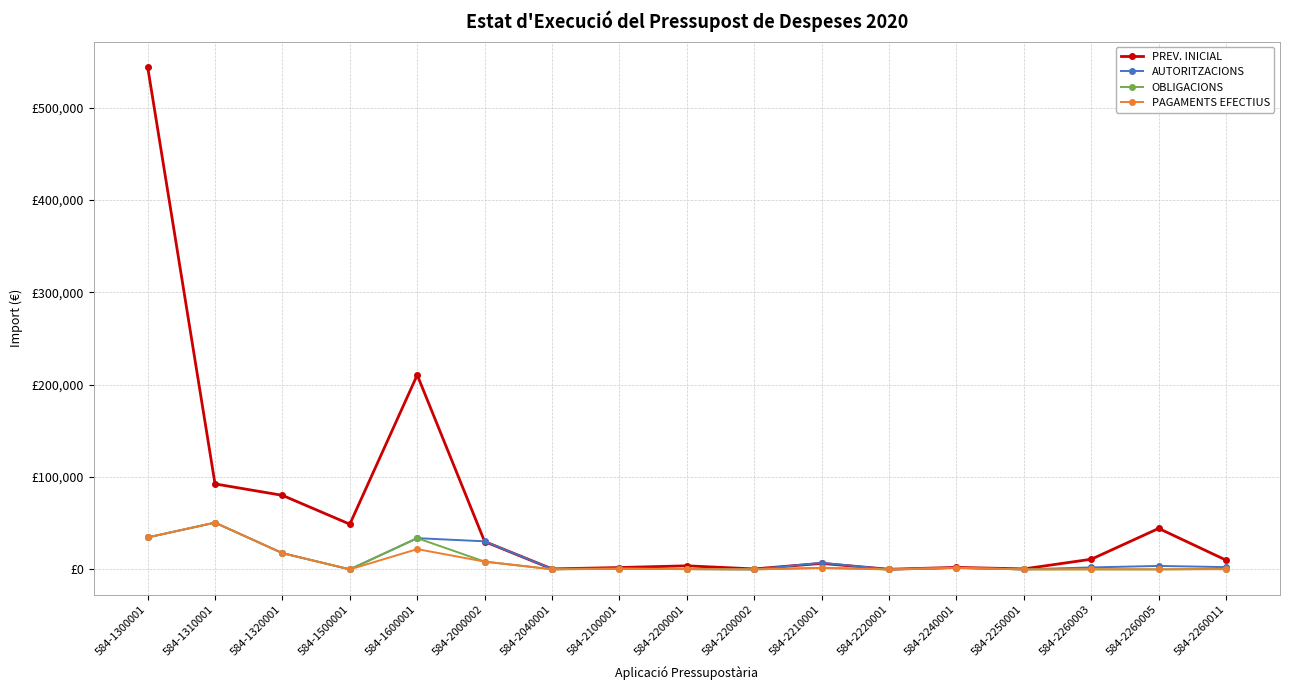

Does the chart display data point markers on the line(s)?

Yes